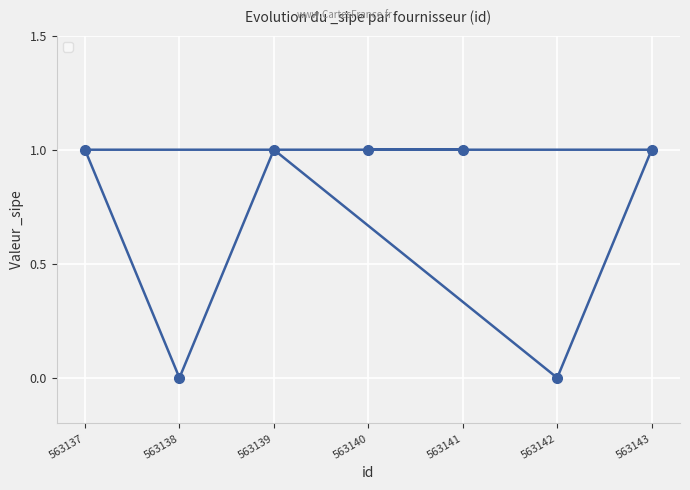

Reading right to left, transcribe all the data shown in this chart.

1	0	1	1	1	0	1